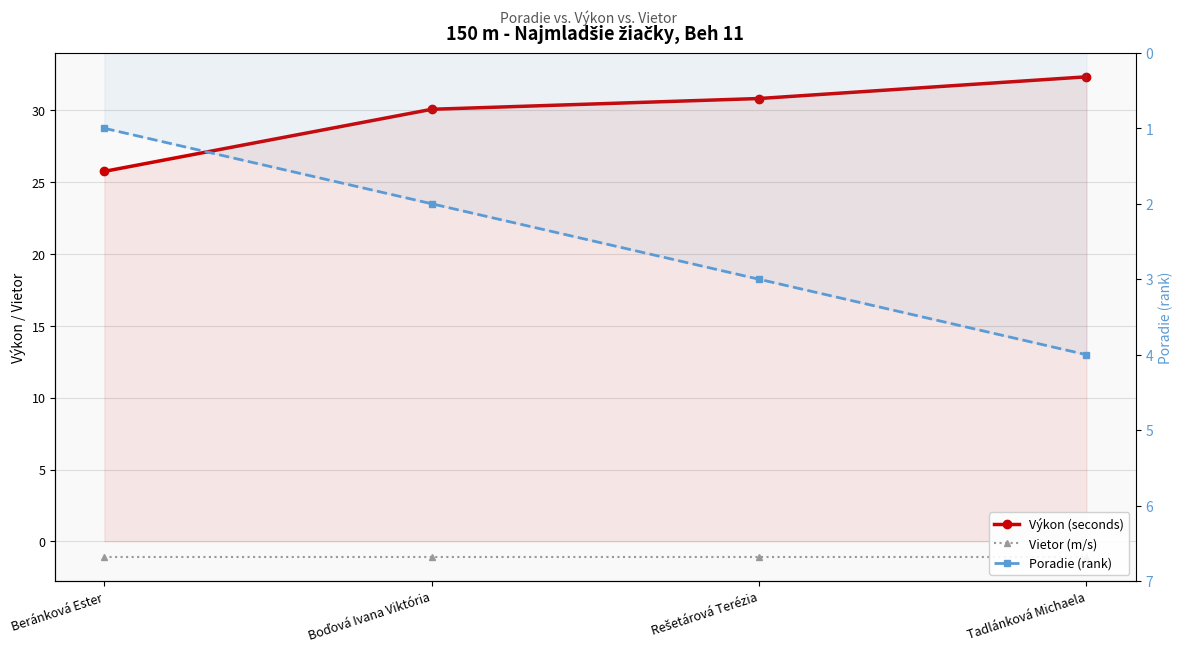

Does the chart have visible grid lines?

Yes